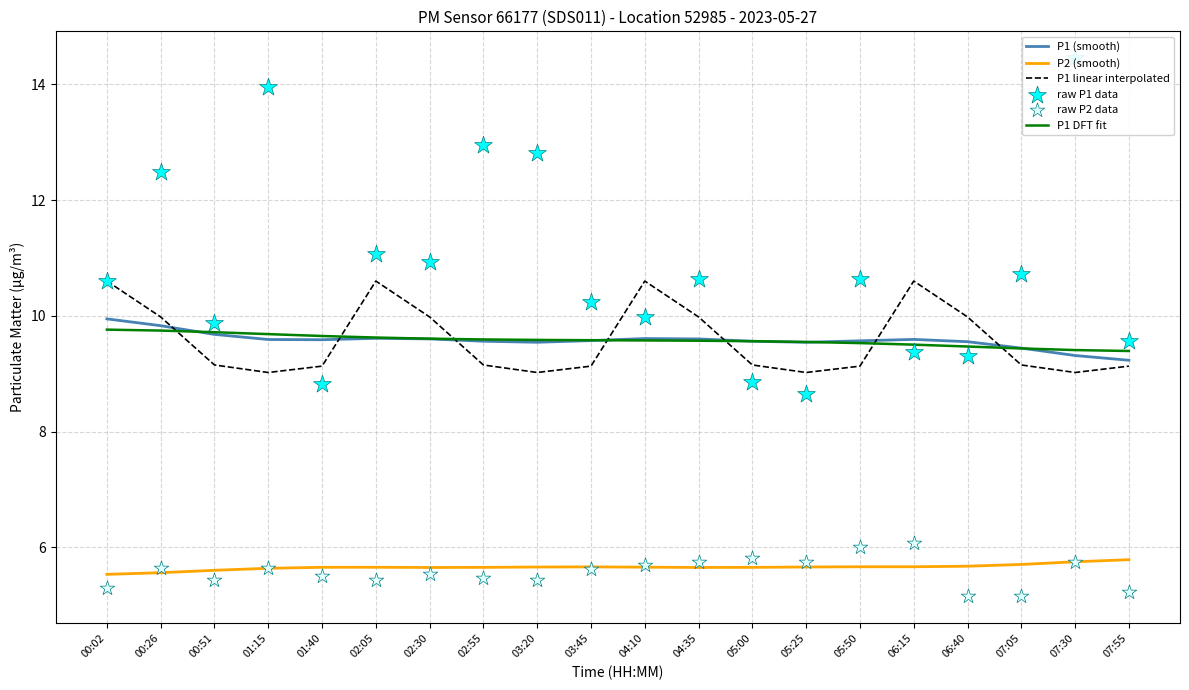

At how many categories does at least one series exceed 8?

20